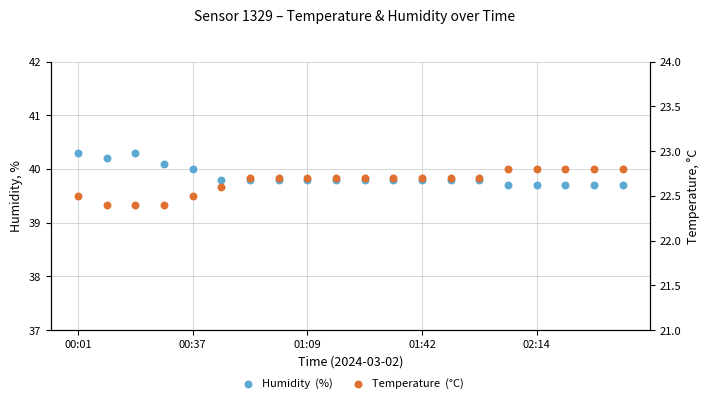

At which category is the sum across all series the highest?

00:01